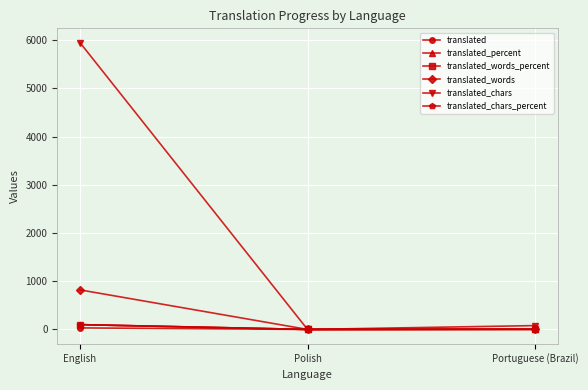

The value of translated_words_percent at Polish is 0.0. True or false?

True